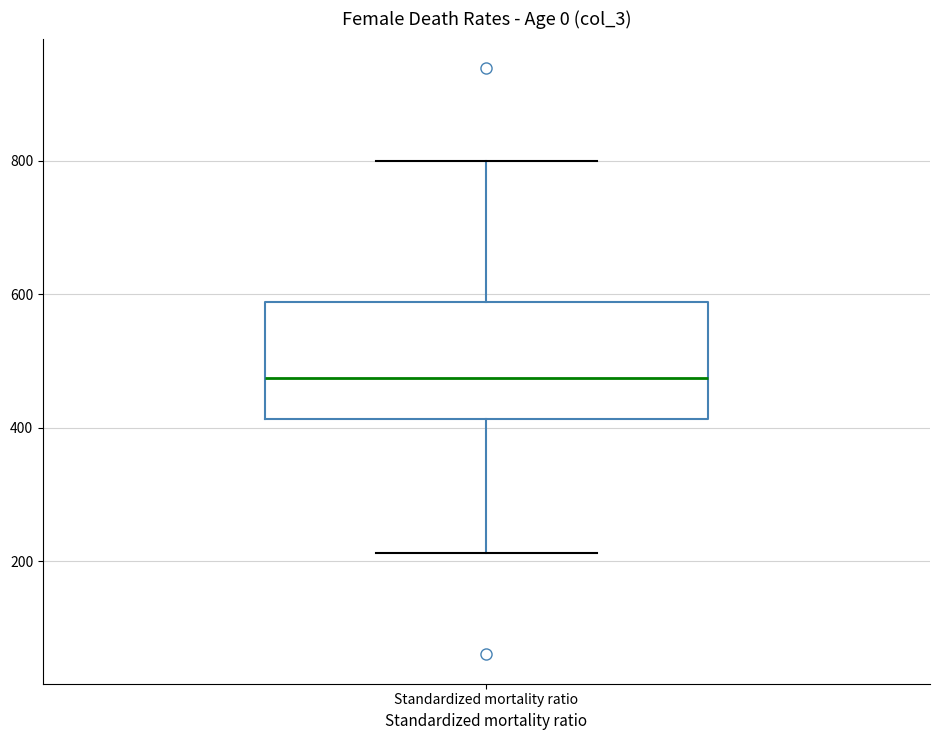

Where does the median line of the box for Standardized mortality ratio sit on the y-axis? The values are not printed on the chart, so give them approximately, as read against the axis.

480